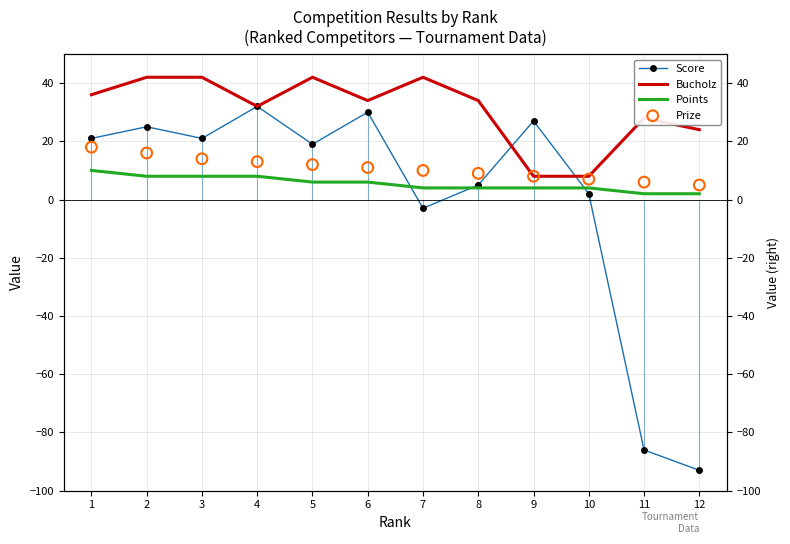

What is the total value across all series at 12?

-62